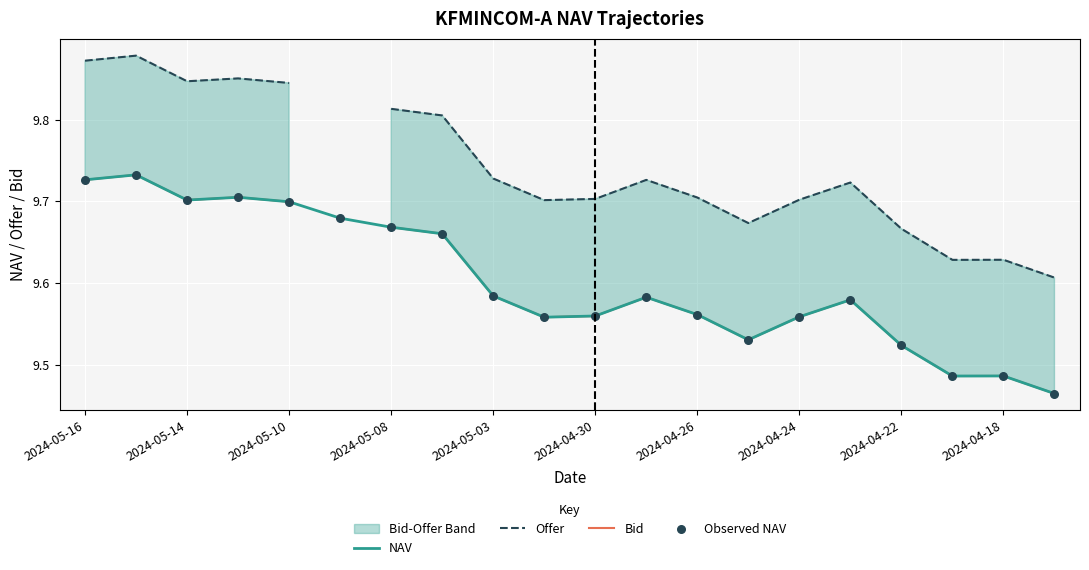

Which series has the largest Y range (max minus min)?

Offer